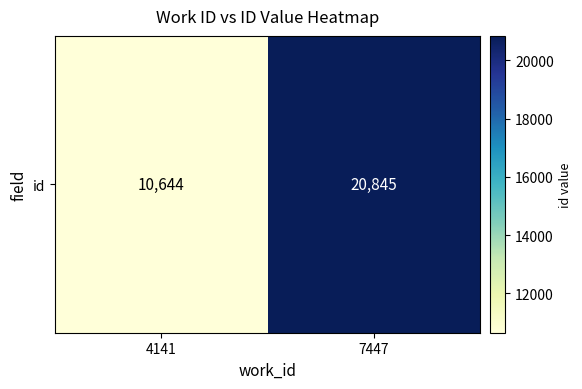

Which has a higher value, 4141 or 7447?

7447